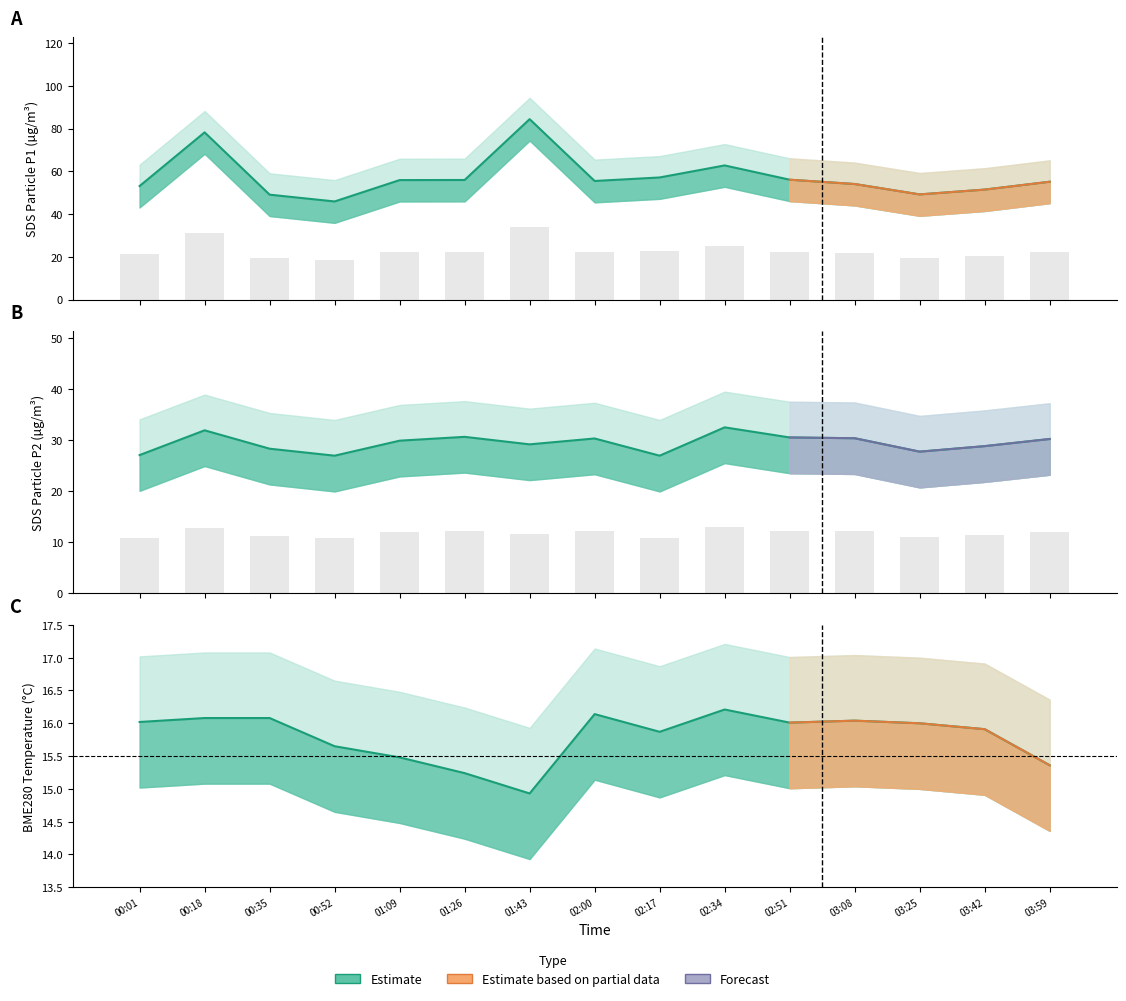

What is the sum of all Observed values?

176.7